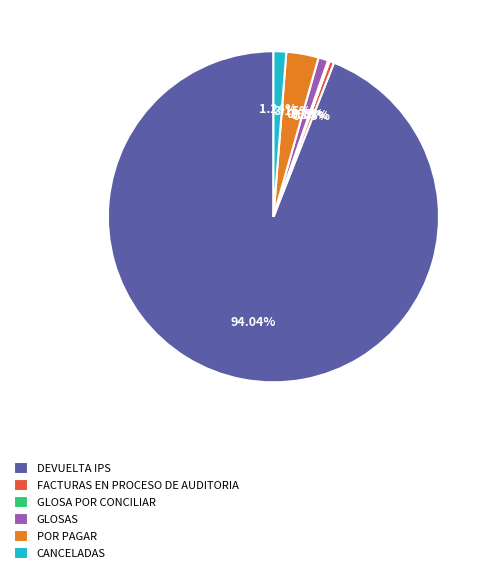

Do GLOSAS and FACTURAS EN PROCESO DE AUDITORIA together represent more than half of the pie?

No